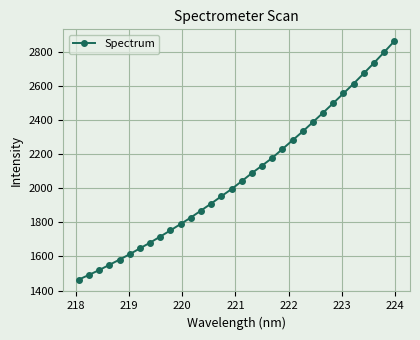

True or false: there are more than 0 points higher than both neighbors.

False